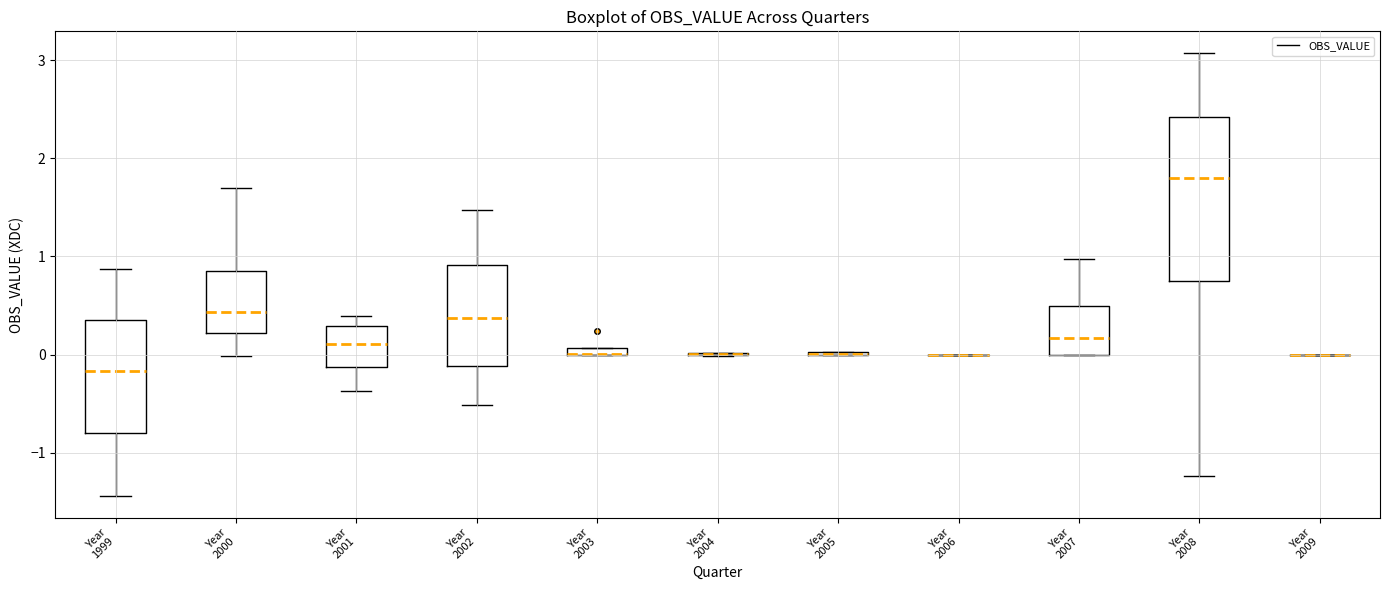

Where is the lower edge of the box for Year 2000 on the y-axis? The values are not printed on the chart, so give them approximately, as read against the axis.

0.2